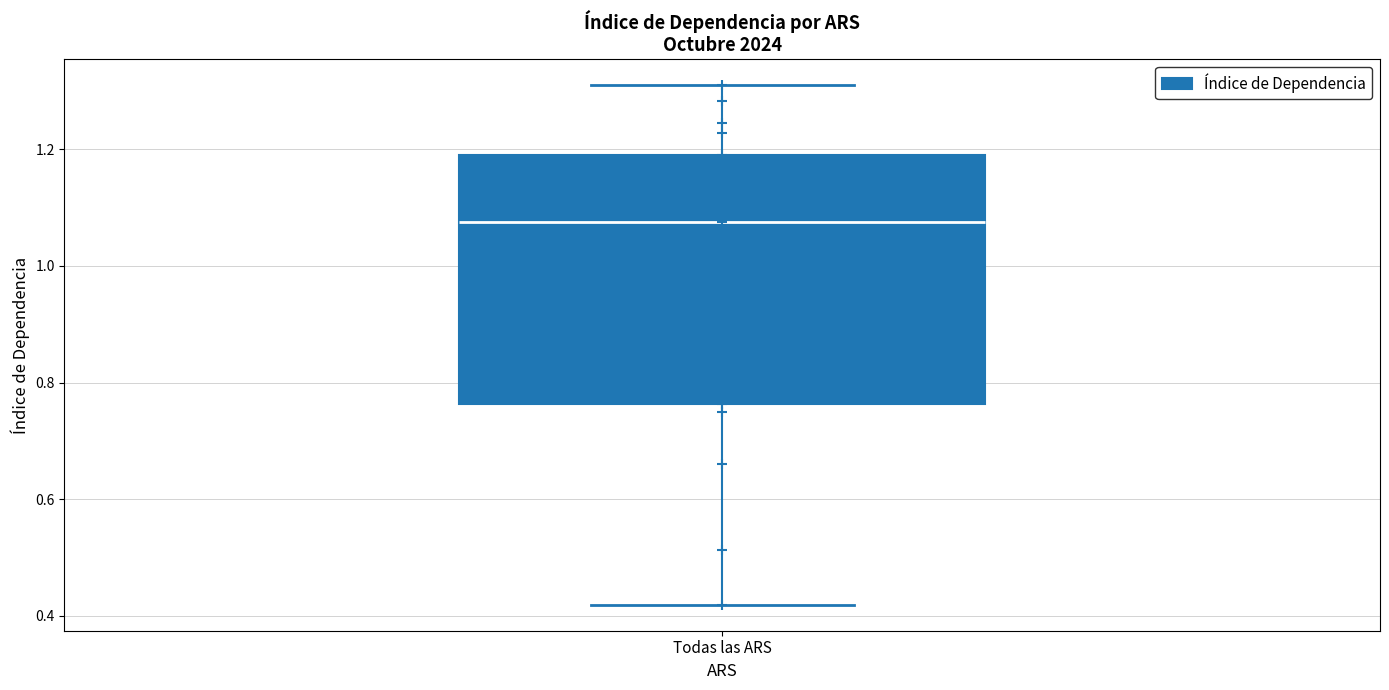

Transcribe this box plot: give where the median line is, the range the box spans, and where the two whiskers end, as read against the y-axis. The values are not printed on the chart, so give them approximately, as read against the axis.

median 1.08, box 0.76 to 1.20, whiskers 0.42 to 1.30